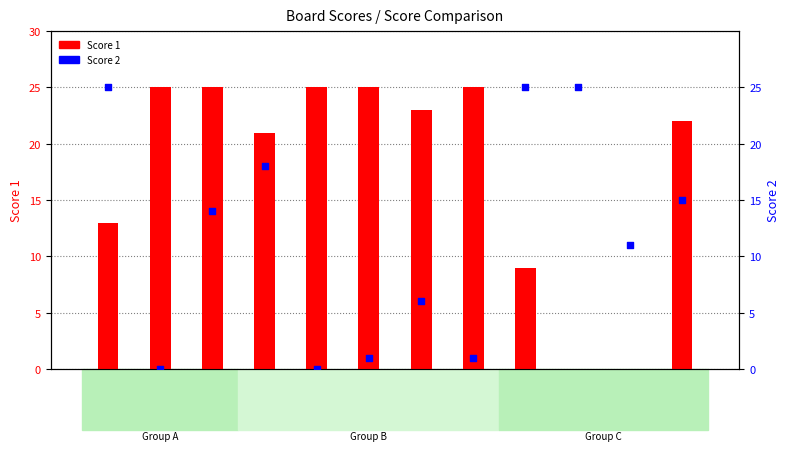

At how many categories does at least one series exceed 13?

11